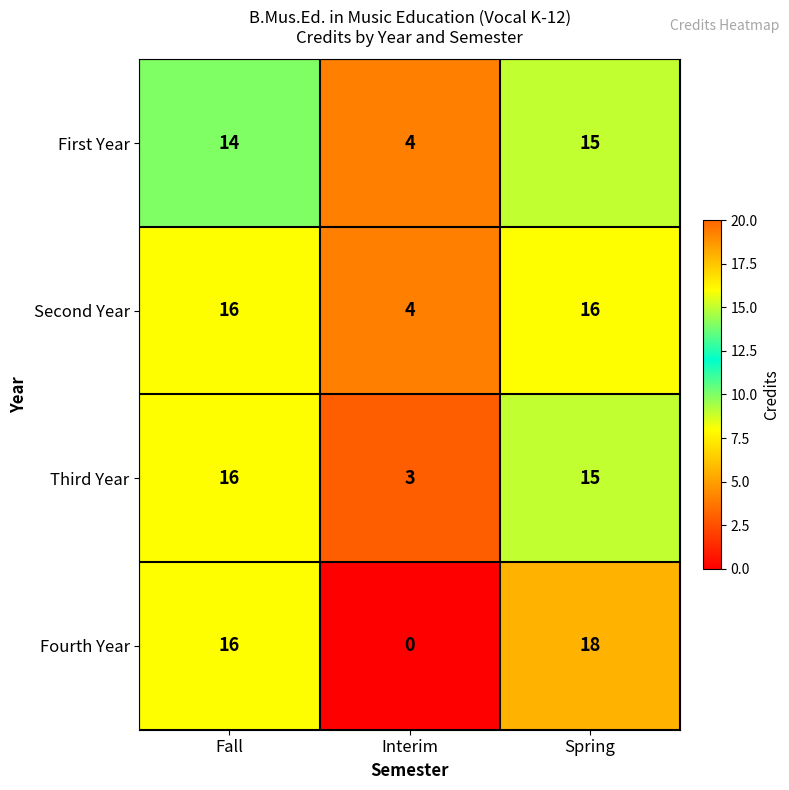

What value does the First Year series have at Interim, to the nearest 5?

5